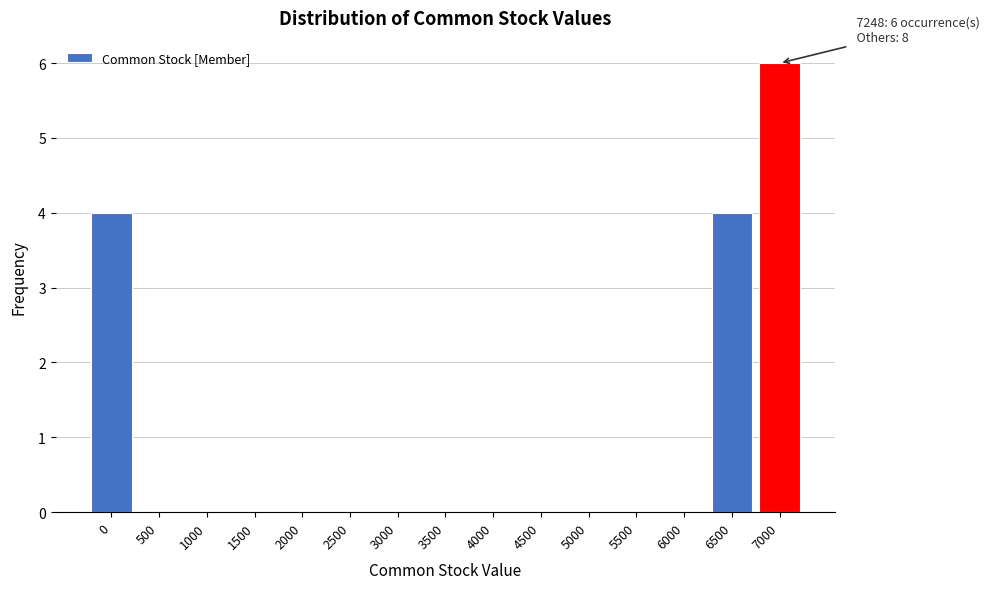

Reading left to right, transcribe all the data shown in this chart.

0=4	500=0	1000=0	1500=0	2000=0	2500=0	3000=0	3500=0	4000=0	4500=0	5000=0	5500=0	6000=0	6500=4	7000=6